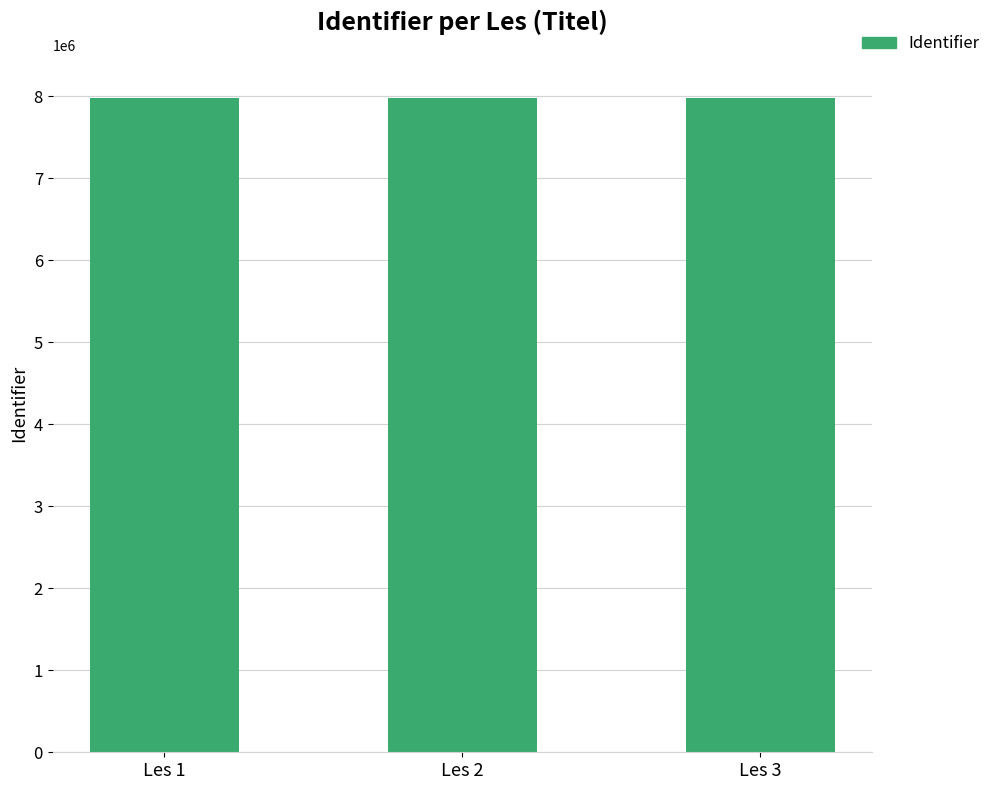

The value at Les 3 is 4905747. True or false?

False